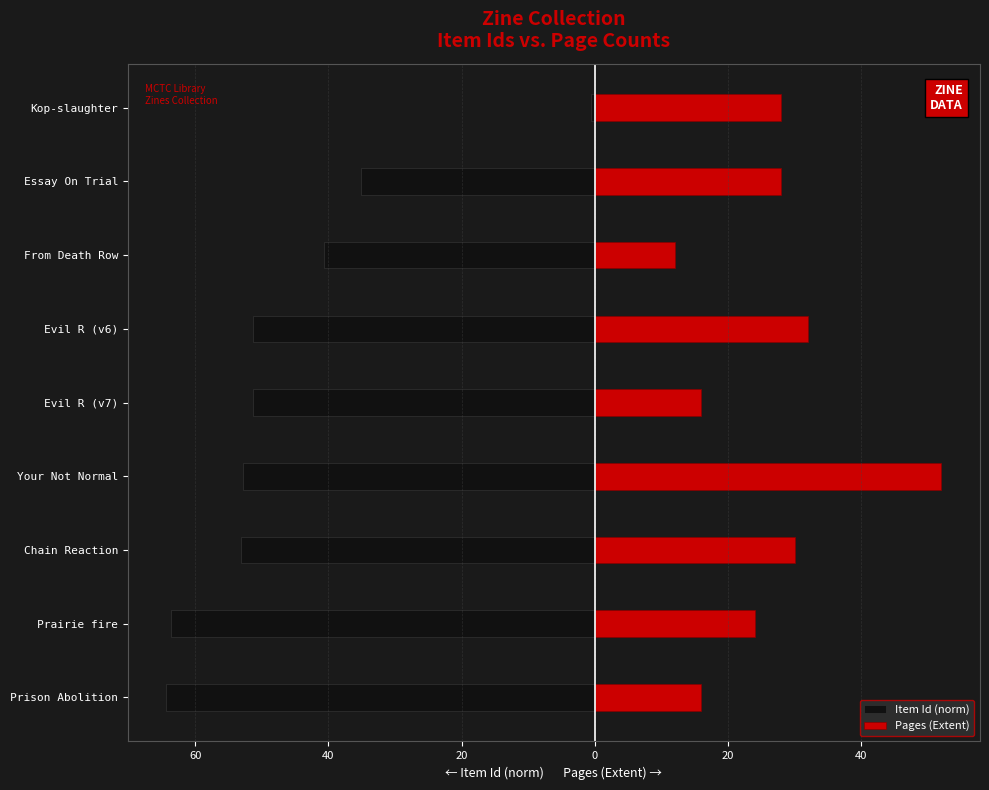

The value of Pages (Extent) at Kop-slaughter is 18.1. True or false?

False